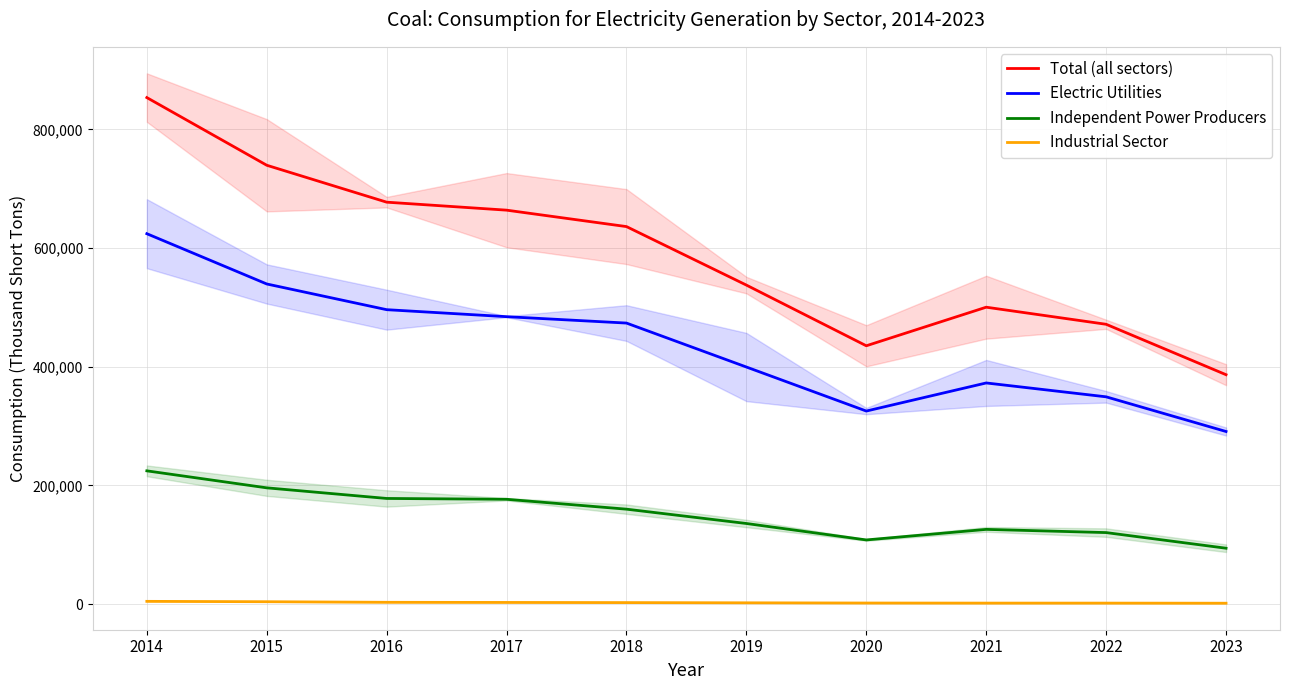

What is the sum of all Total (all sectors) values?

5902238